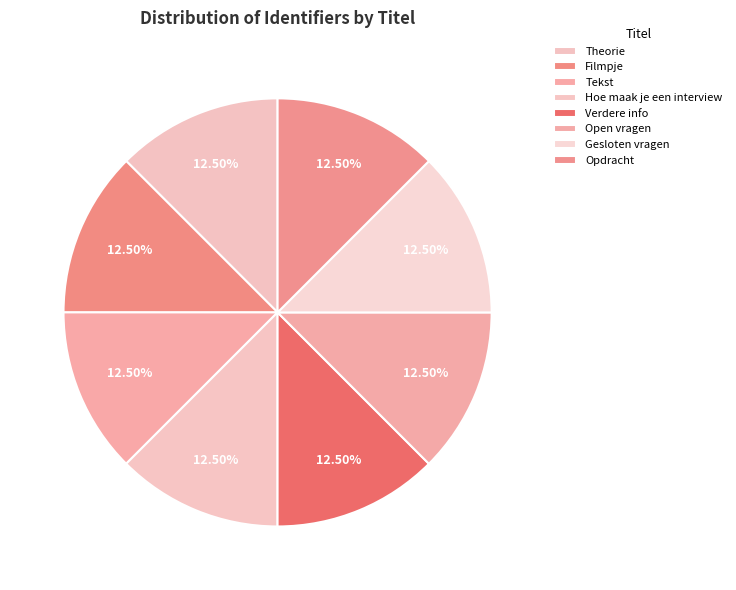

How many segments does this pie chart have?

8